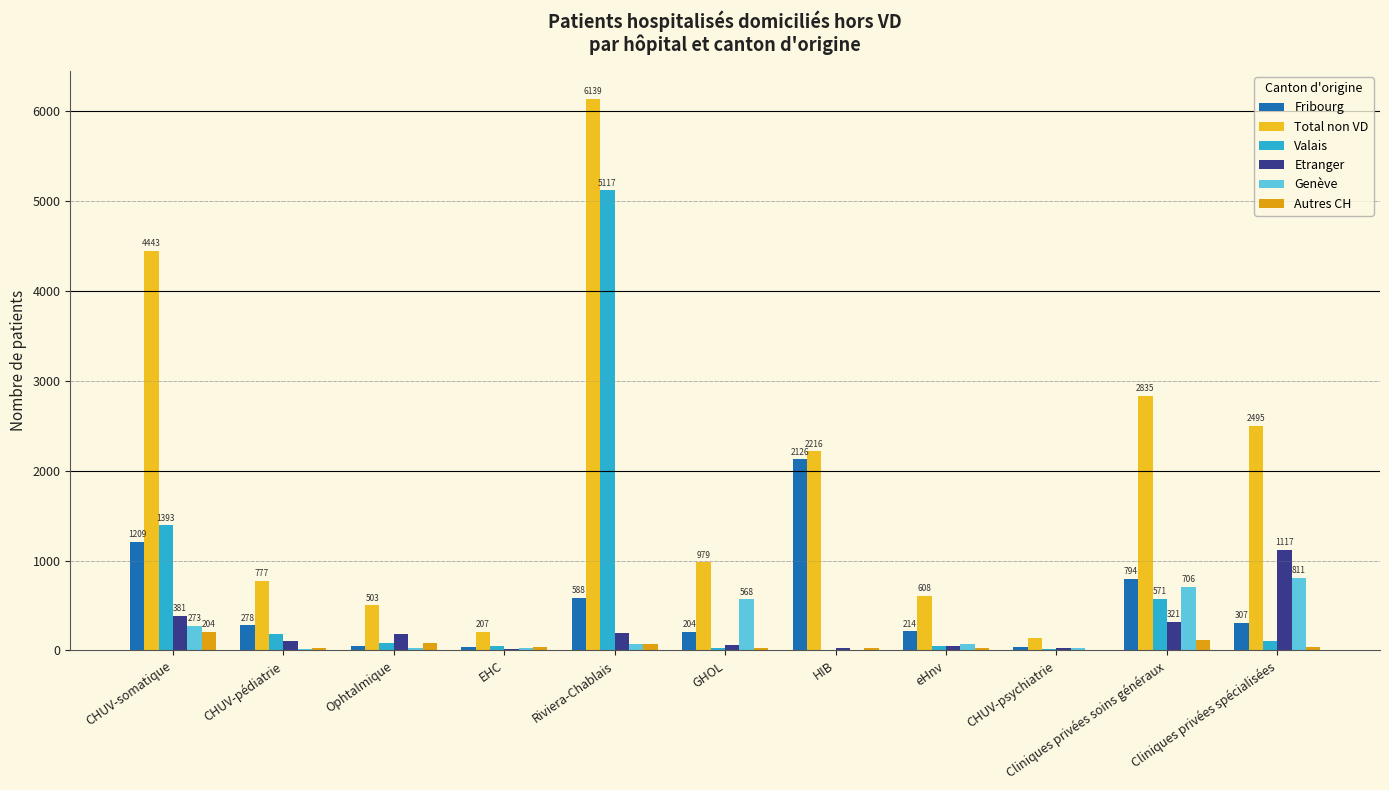

Are the bars horizontal?

No